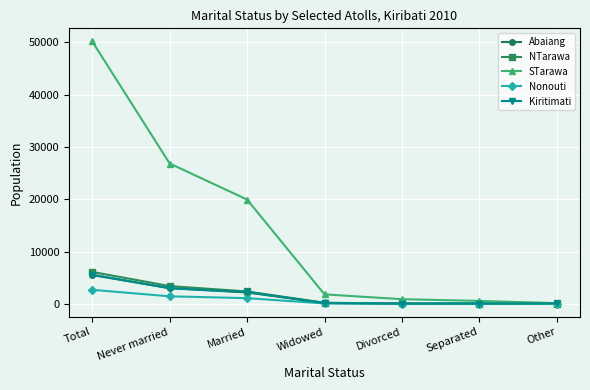

What is the label of the 2nd point from the left?

Never married